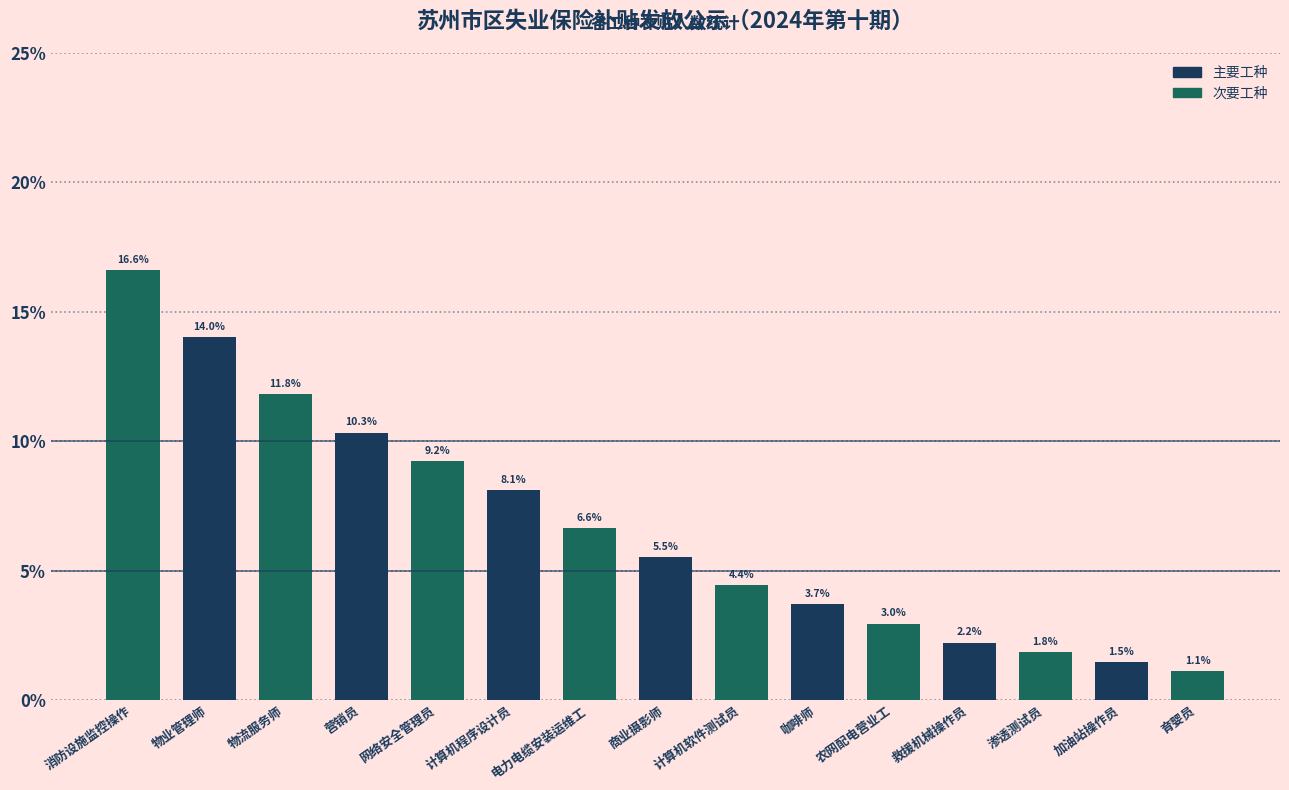

What is the change in value from 物业管理师 to 计算机软件测试员?

-9.6